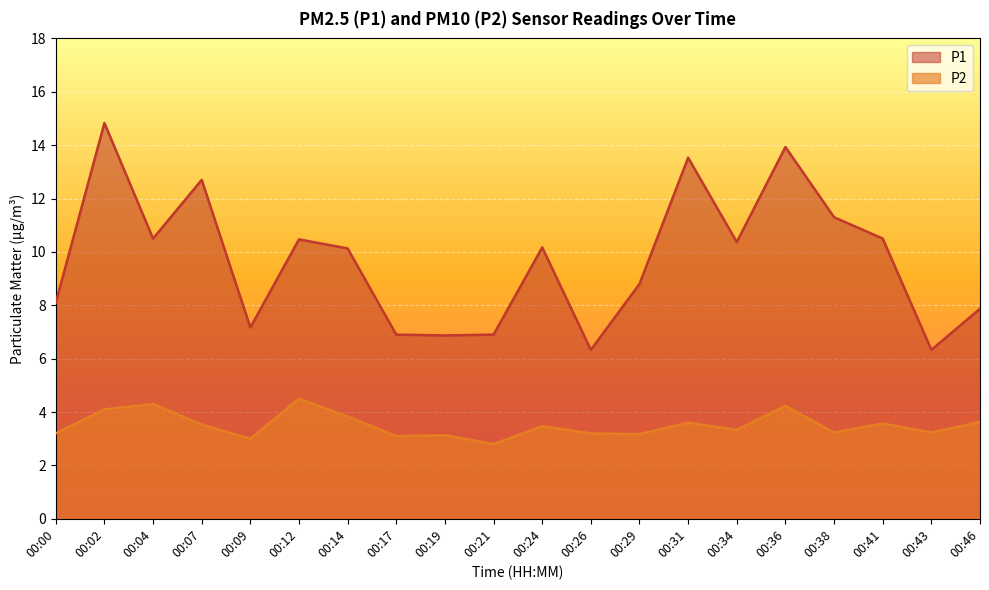

What is the average value of the P2 series?

3.5